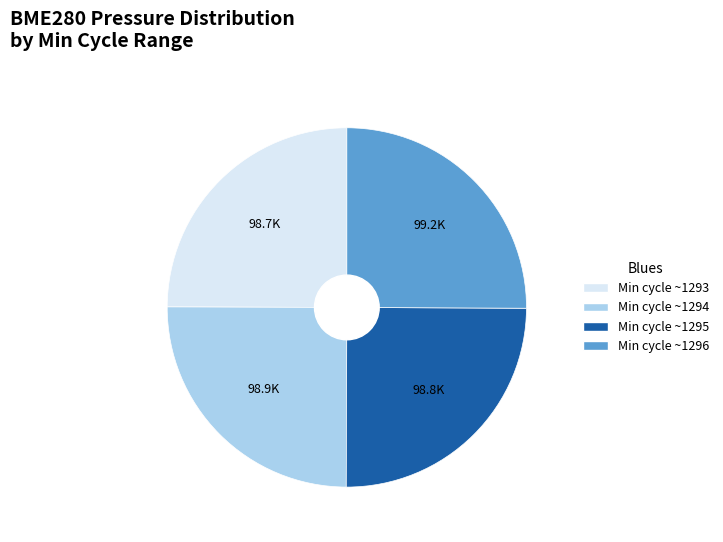

Does any single category account for the majority?

No